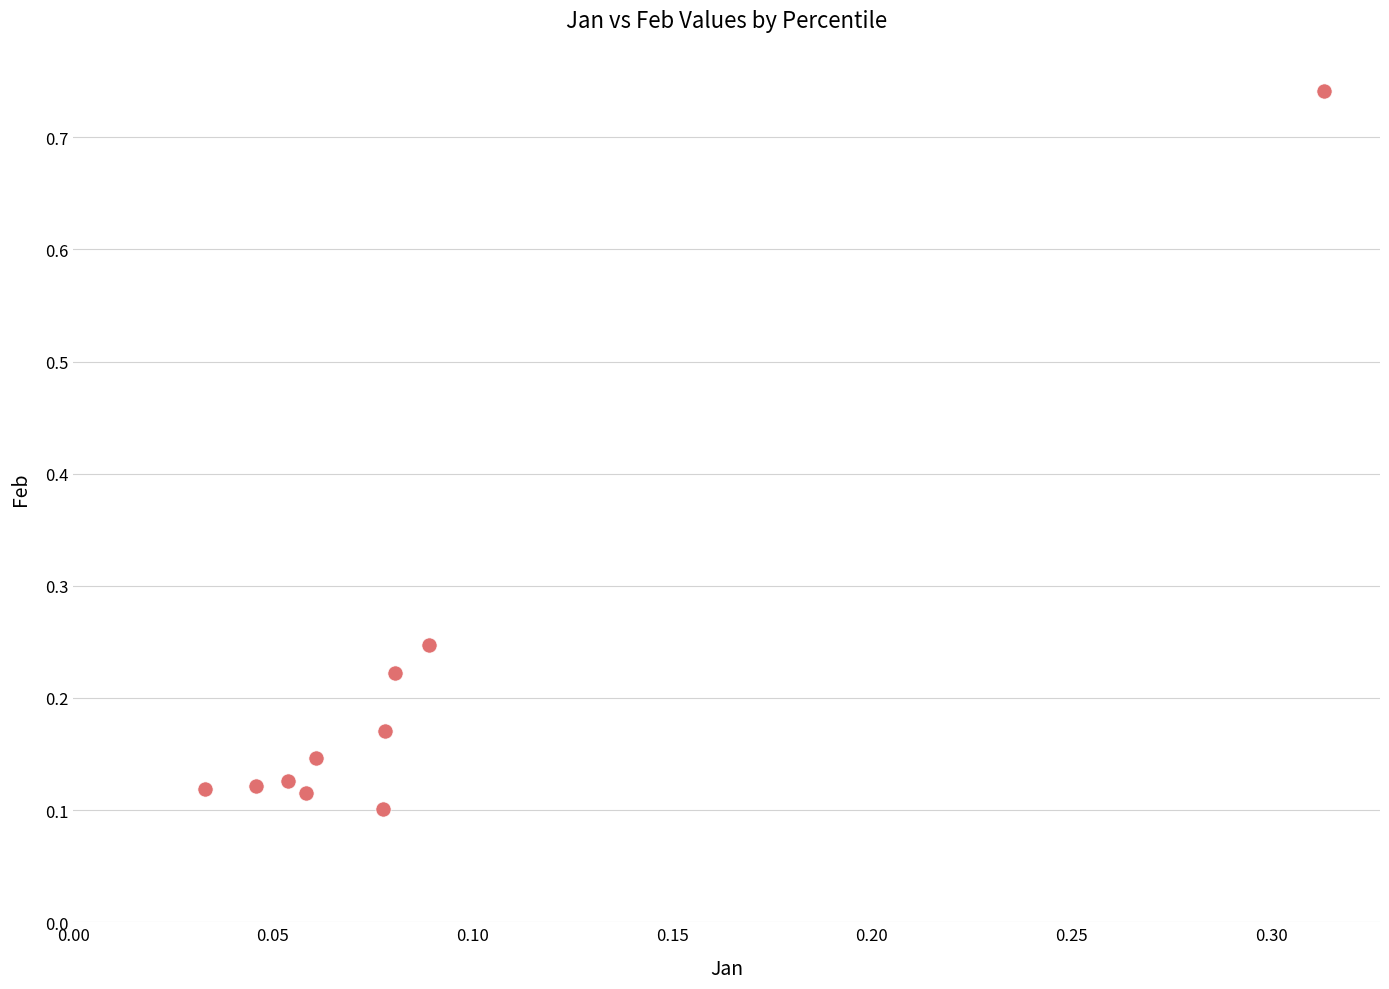

What is the range of X values (max minus min)?

0.3